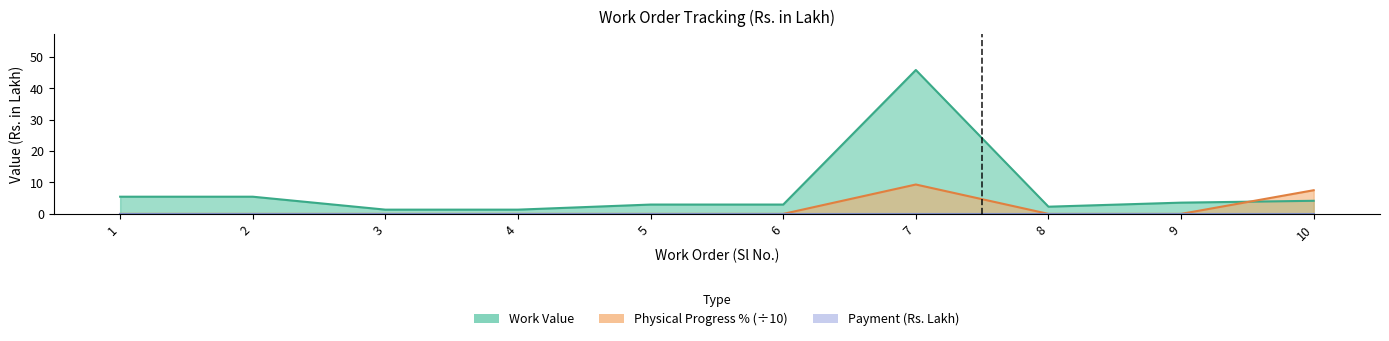

How many data points in Work Value are above 3?

5